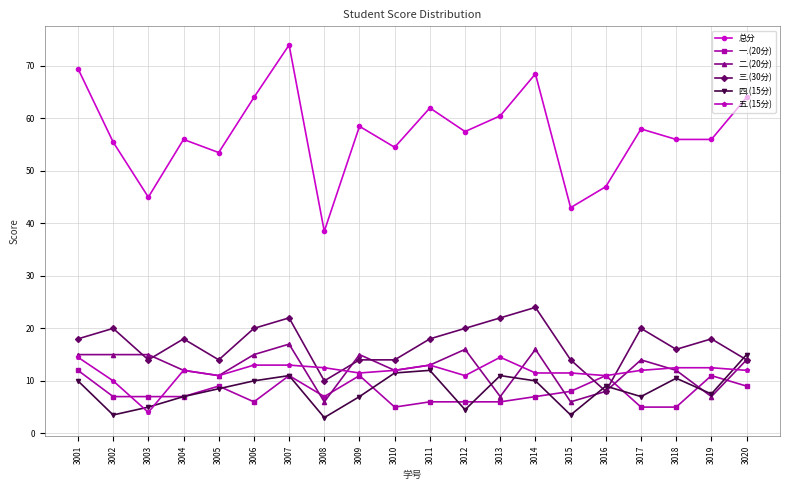

The value of 一.(20分) at 3016 is 3.2. True or false?

False